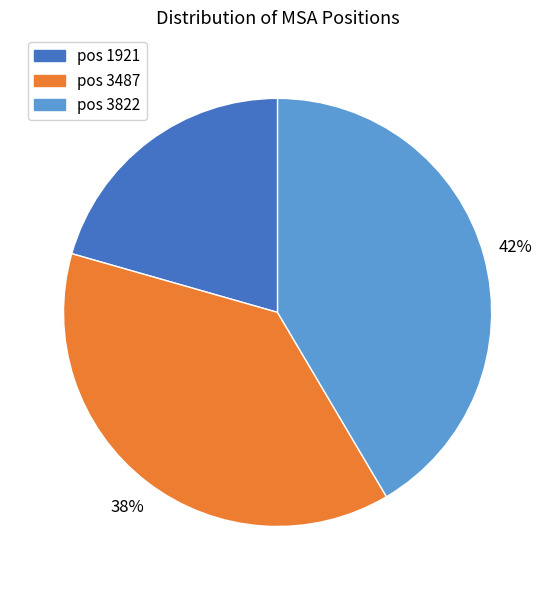

Is the sum of pos 3822 and pos 3487 greater than half?

Yes